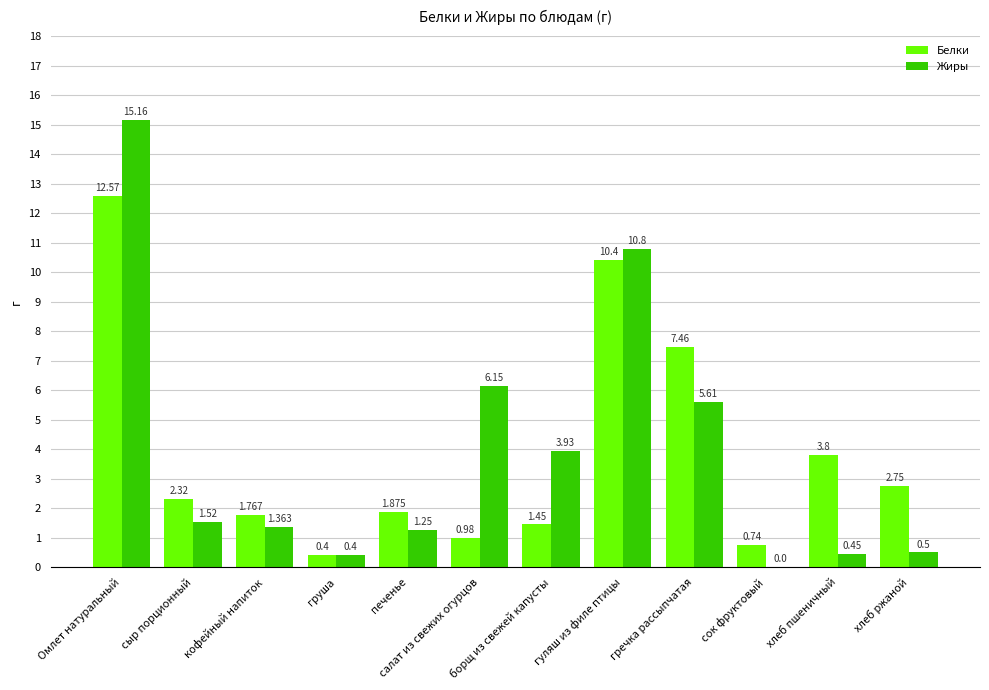

How many positive values does the Жиры series have?

11